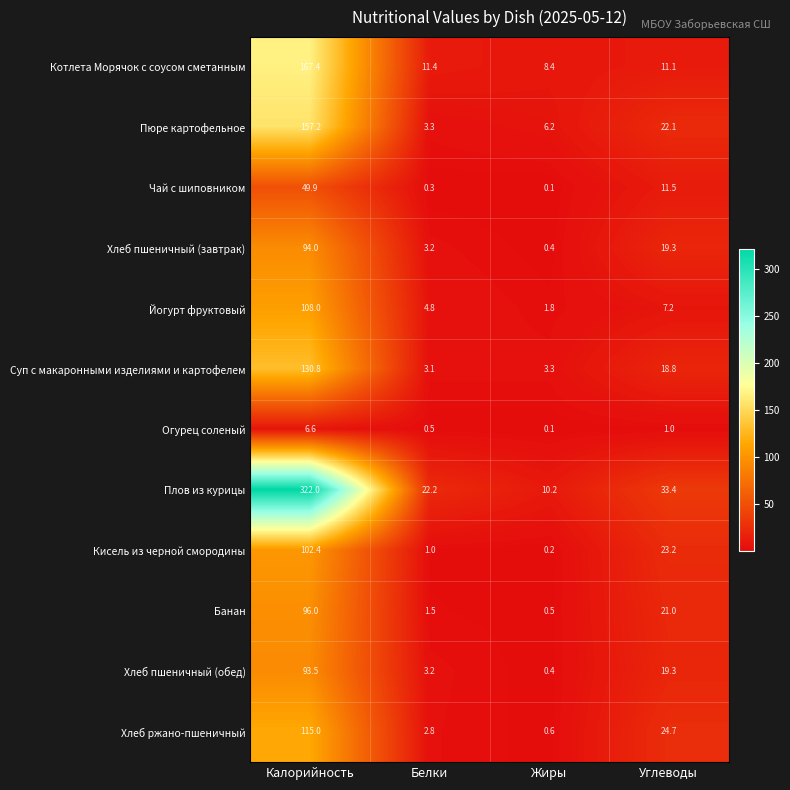

What value does the Йогурт фруктовый series have at Жиры?

1.8